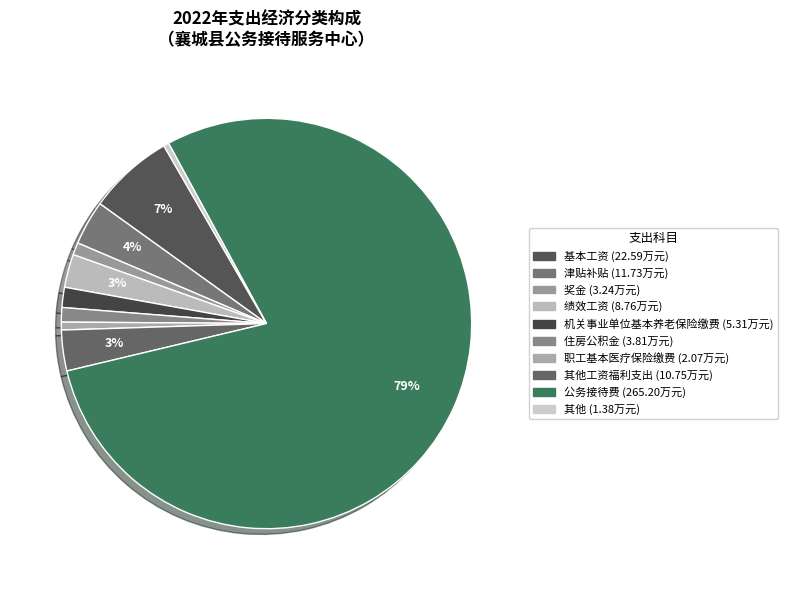

How many slices are in this pie chart?

10